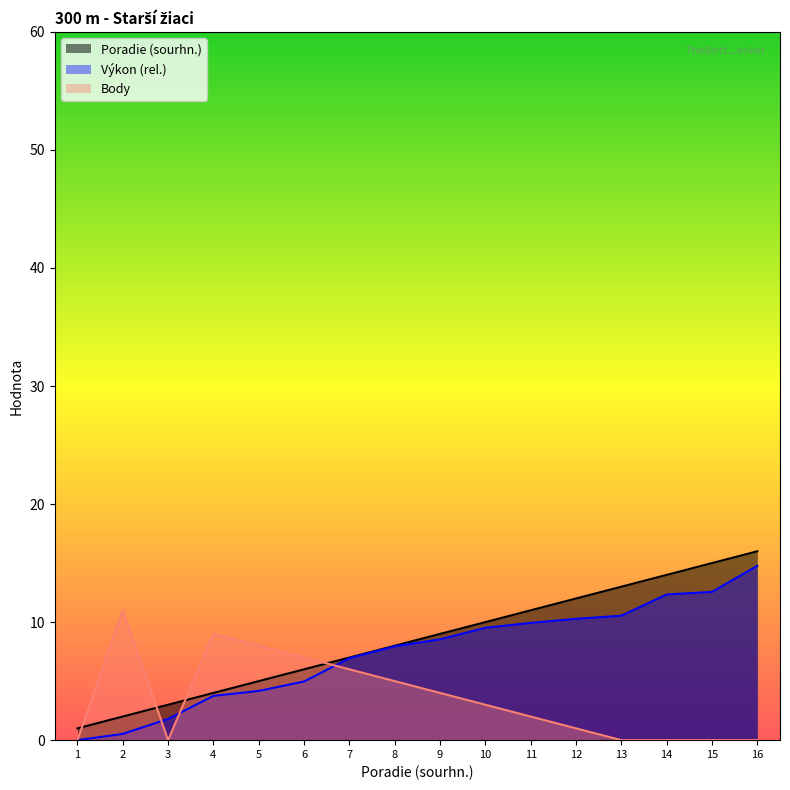

At which label does Body first exceed 3?

2